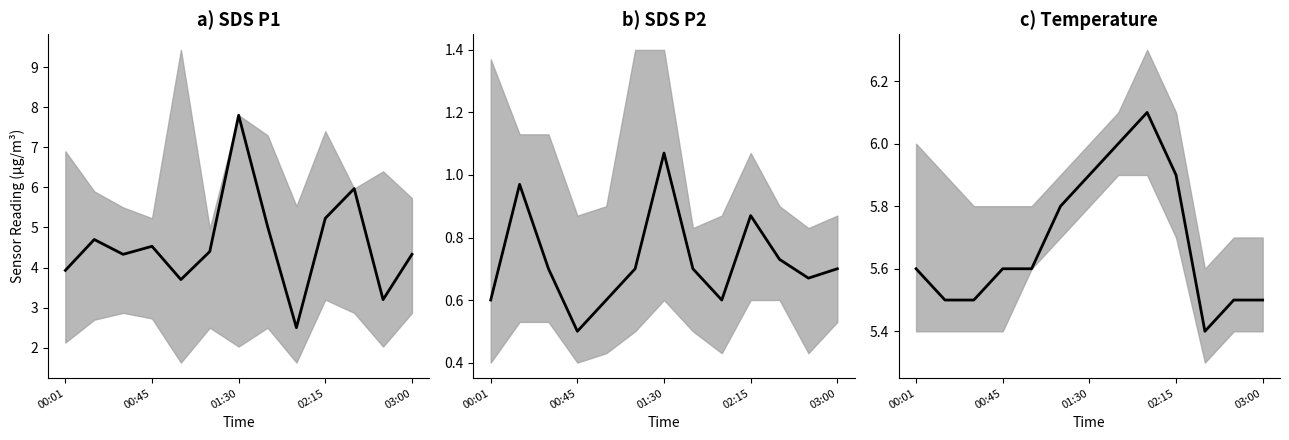

What is the sum of the SDS_P1 values at 01:30 and 5?

8.7